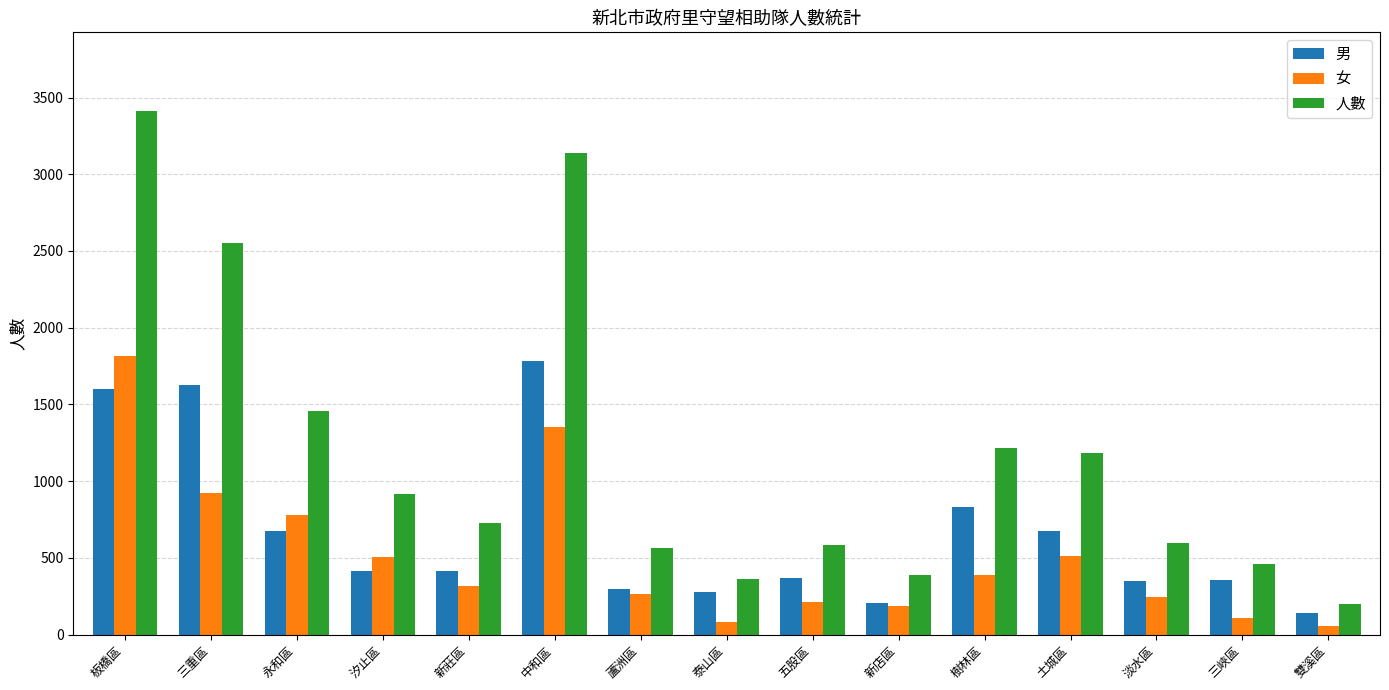

What value does the 女 series have at 新莊區, to the nearest 10?

320